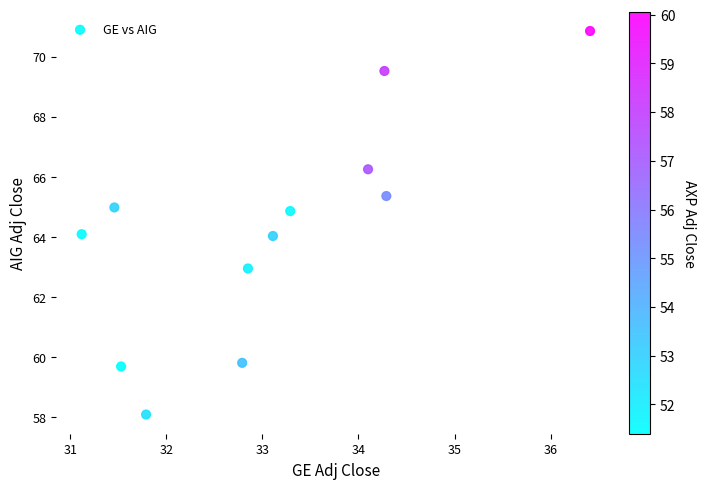

What is the range of X values (max minus min)?

5.3